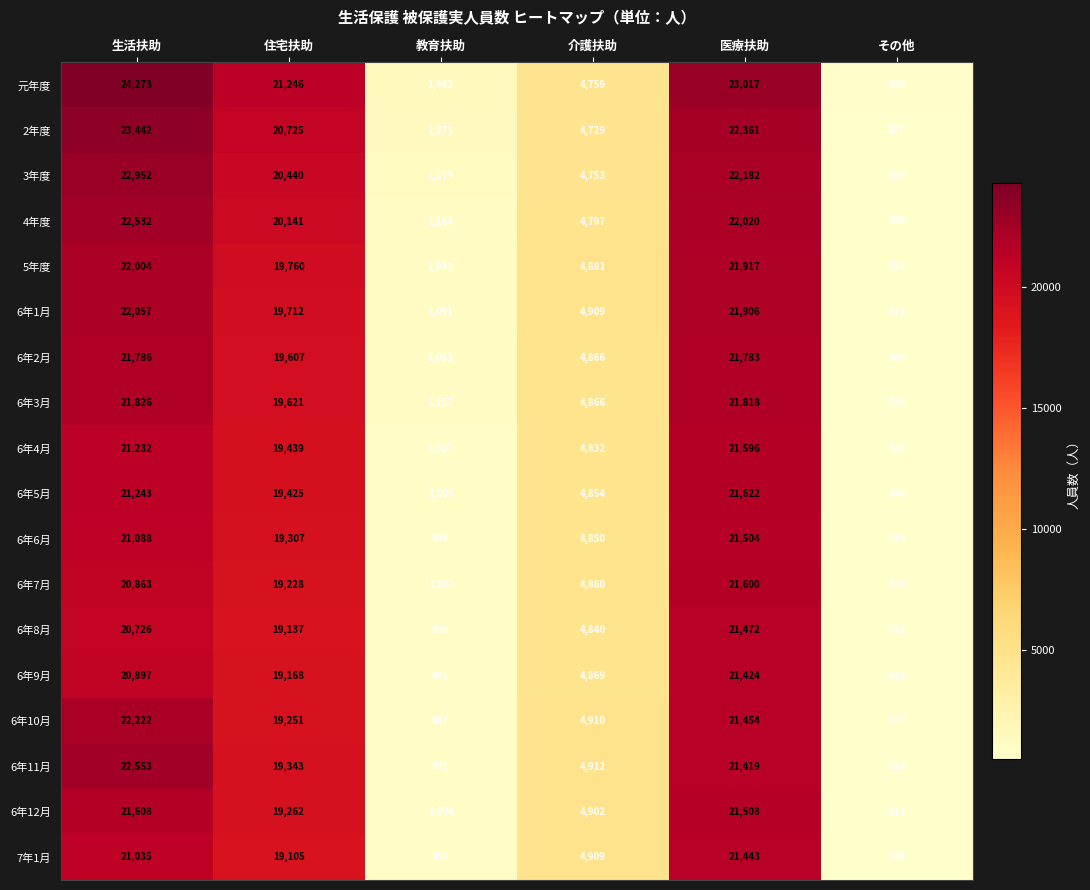

Rank the series by their maximum value, from highest to lowest.

元年度, 2年度, 3年度, 6年11月, 4年度, 6年10月, 6年1月, 5年度, 6年3月, 6年2月, 6年5月, 6年12月, 6年7月, 6年4月, 6年6月, 6年8月, 7年1月, 6年9月